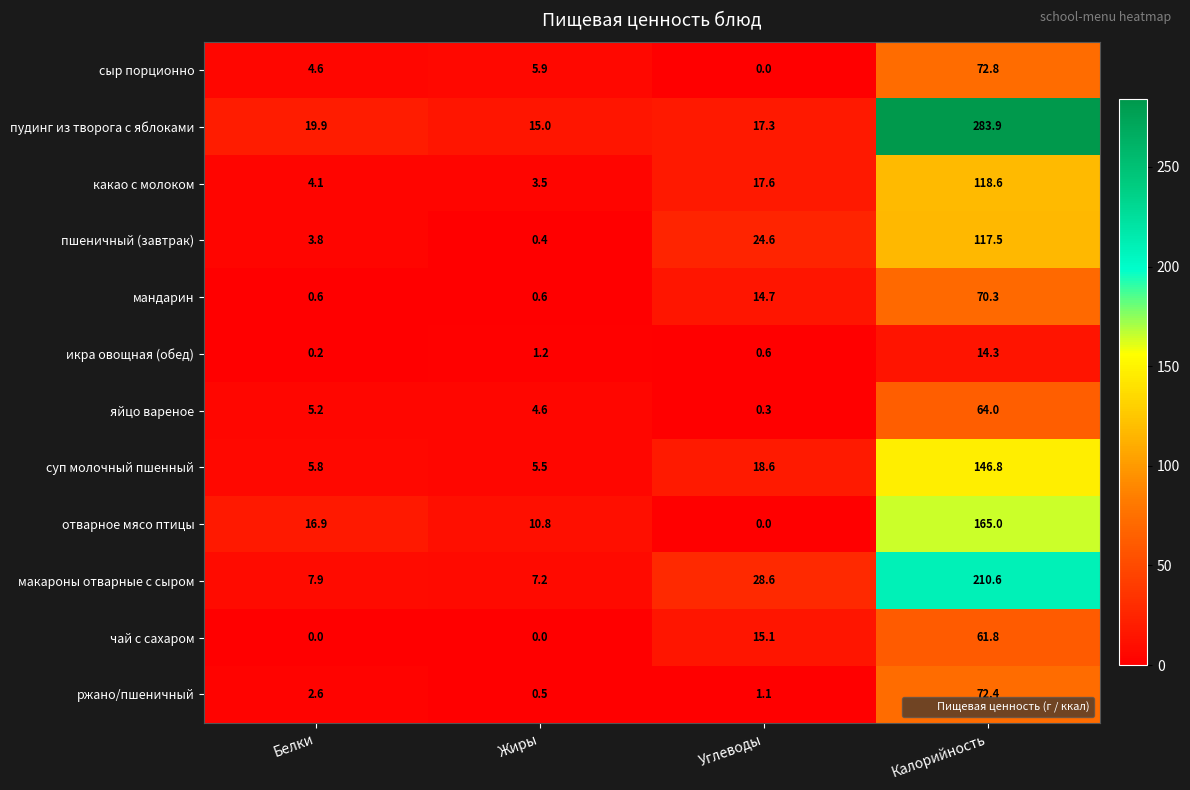

At which category is the sum across all series the highest?

Калорийность